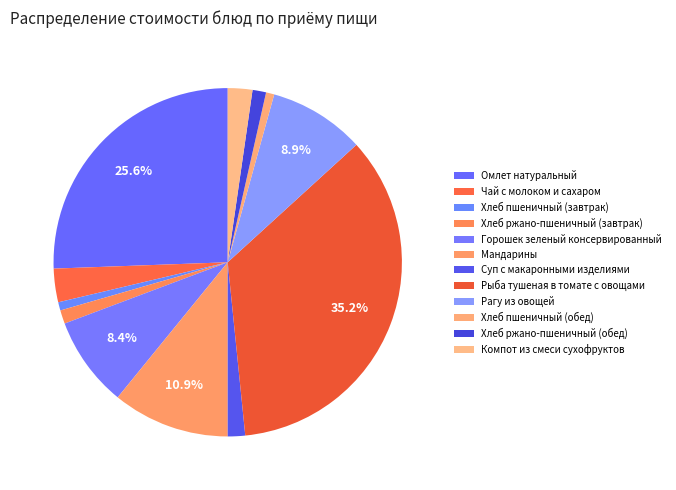

Count the number of slices in the pie.

12